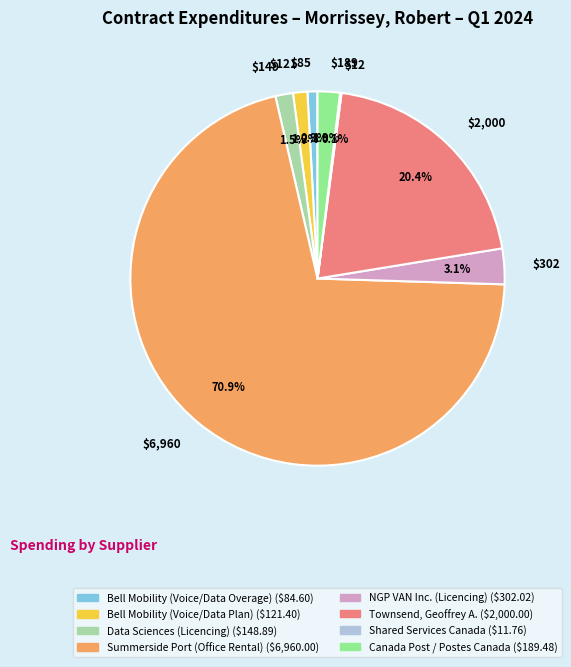

Combined, what portion of the pie is Summerside Port (Office Rental) and NGP VAN Inc. (Licencing)?

74.0%